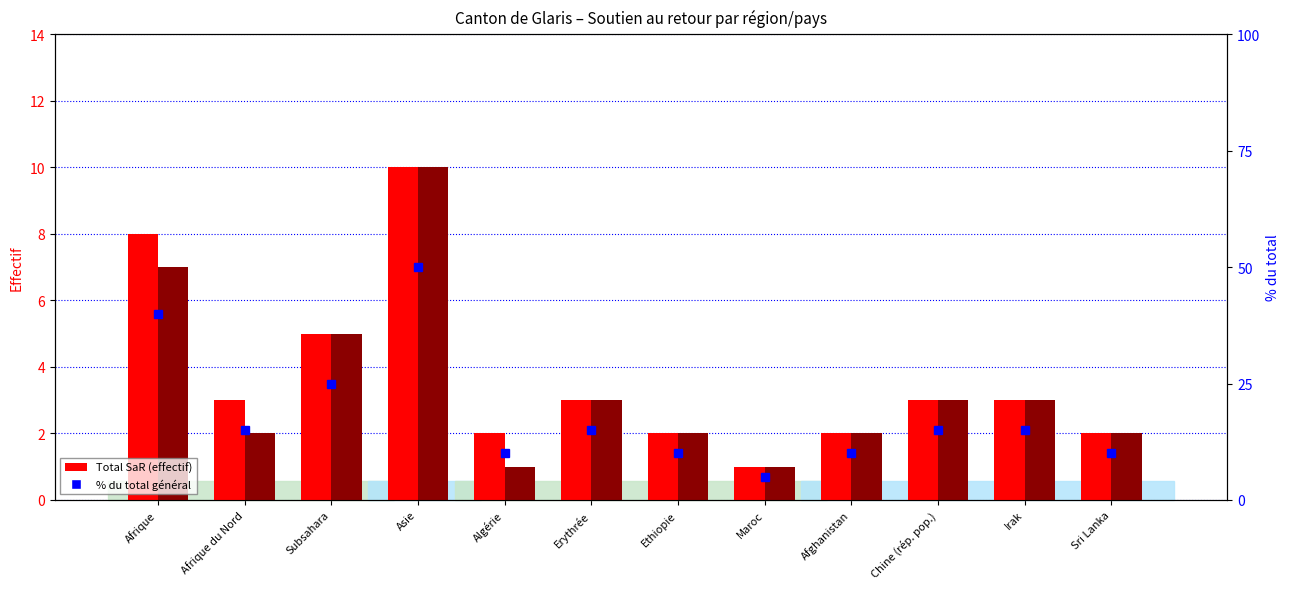

What is the value of the % du total général bar at the 8th from the left?

5